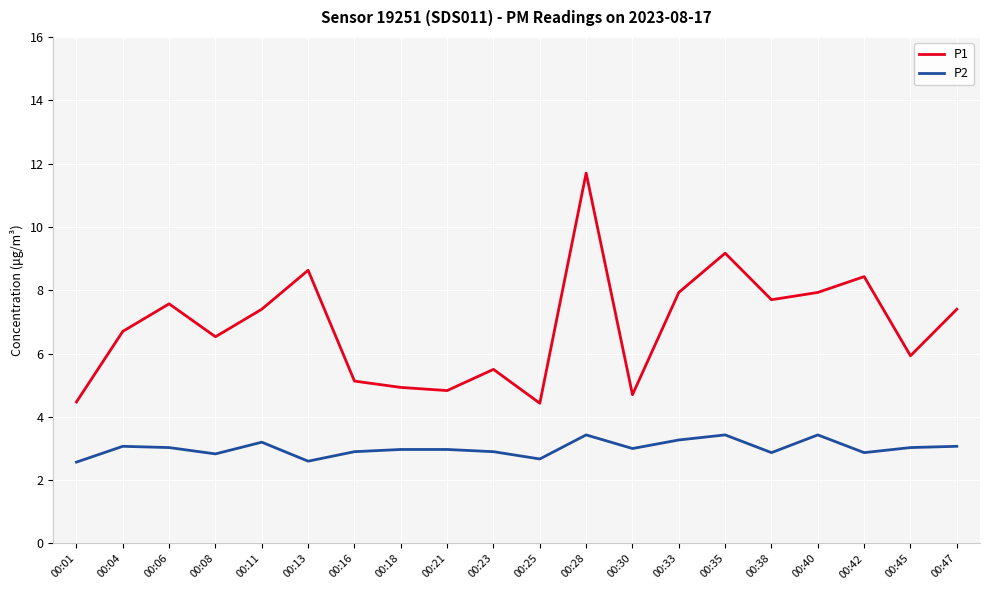

What is the difference between the P1 values at 00:45 and 00:38?

1.8